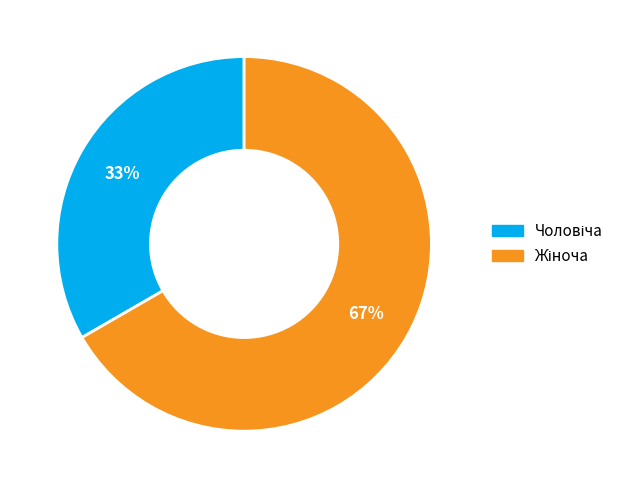

Does any single category account for the majority?

Yes